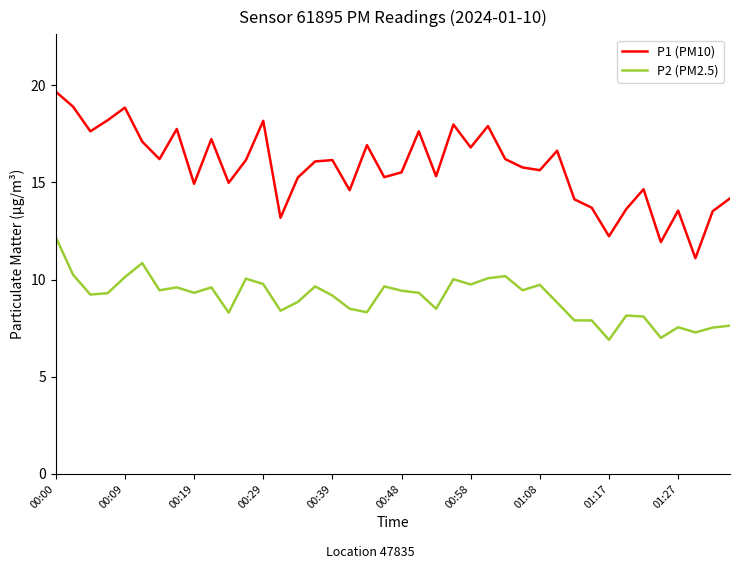

True or false: P1 (PM10) and P2 (PM2.5) cross at least once.

False